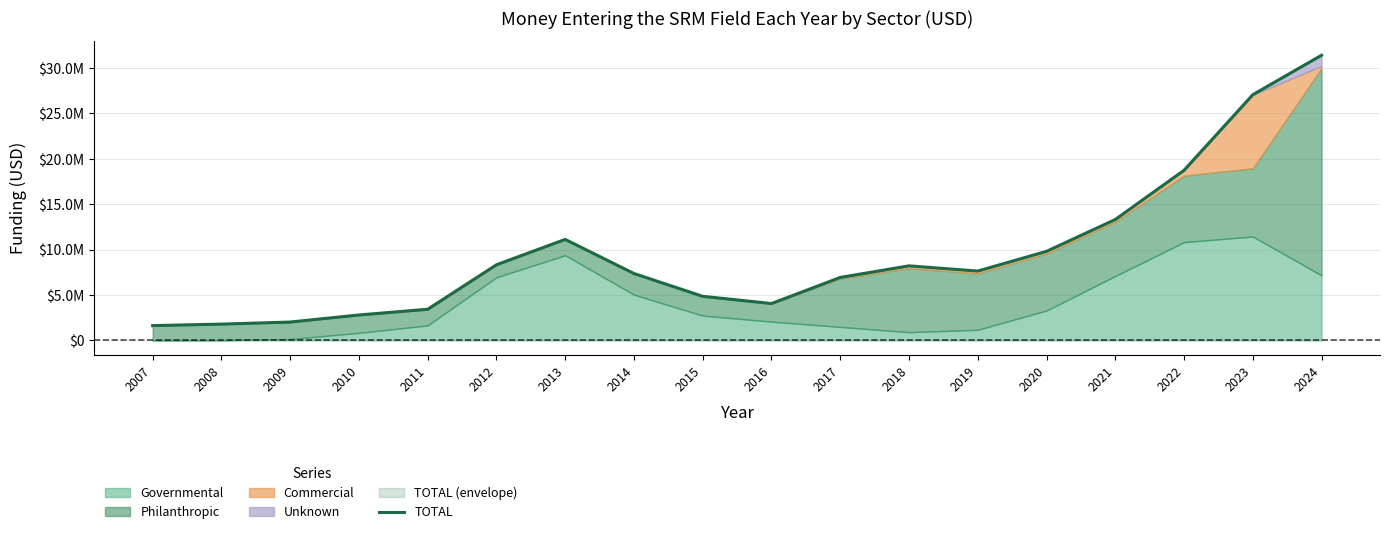

What is the smallest value displayed?

1625000